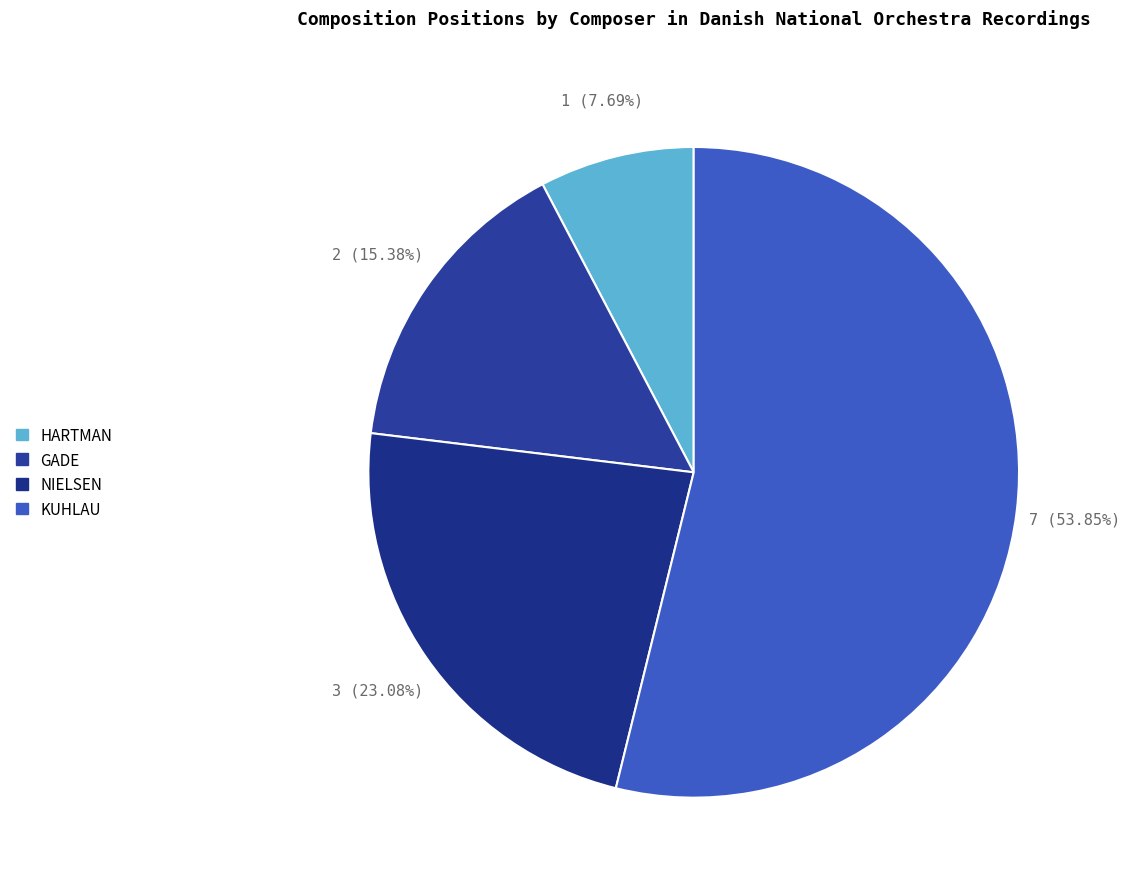

Which slice represents more than half of the pie?

KUHLAU